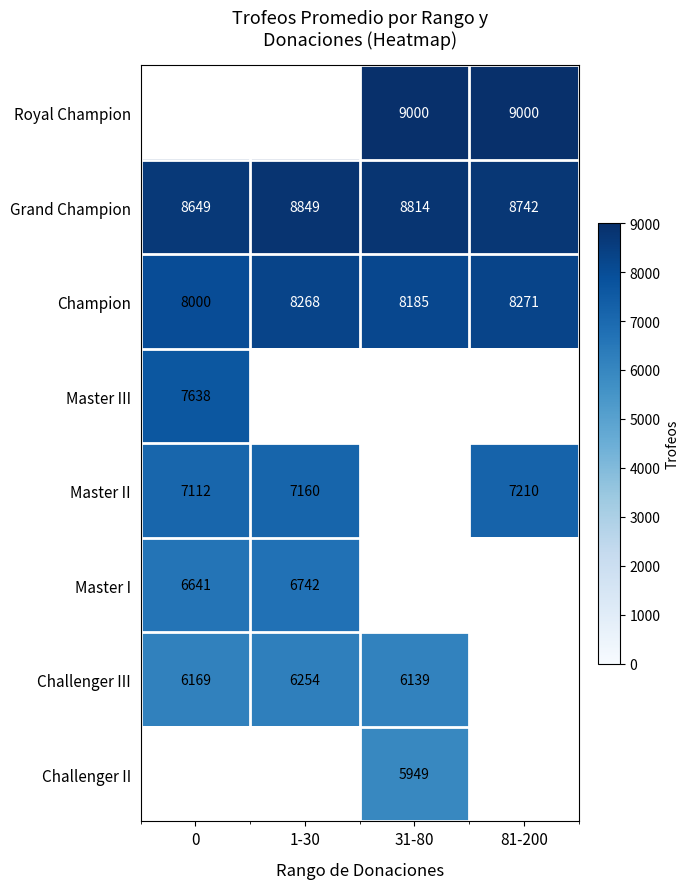

What is the sum of all Champion values?

32724